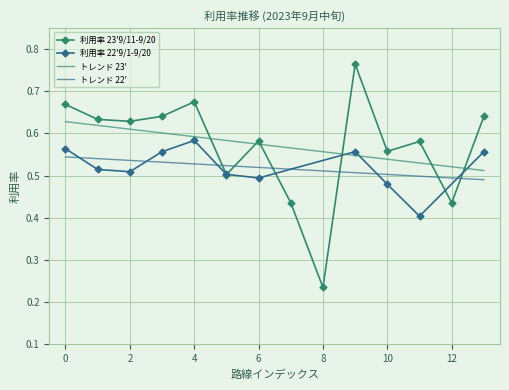

After their last crossing, which series has the higher values: トレンド 23' or 利用率 23'9/11-9/20?

利用率 23'9/11-9/20